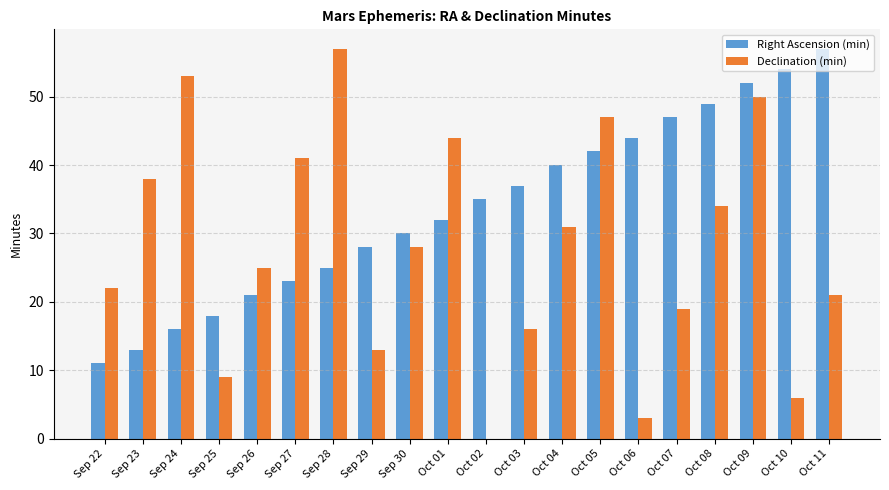

What is the sum of all Declination (min) values?

557